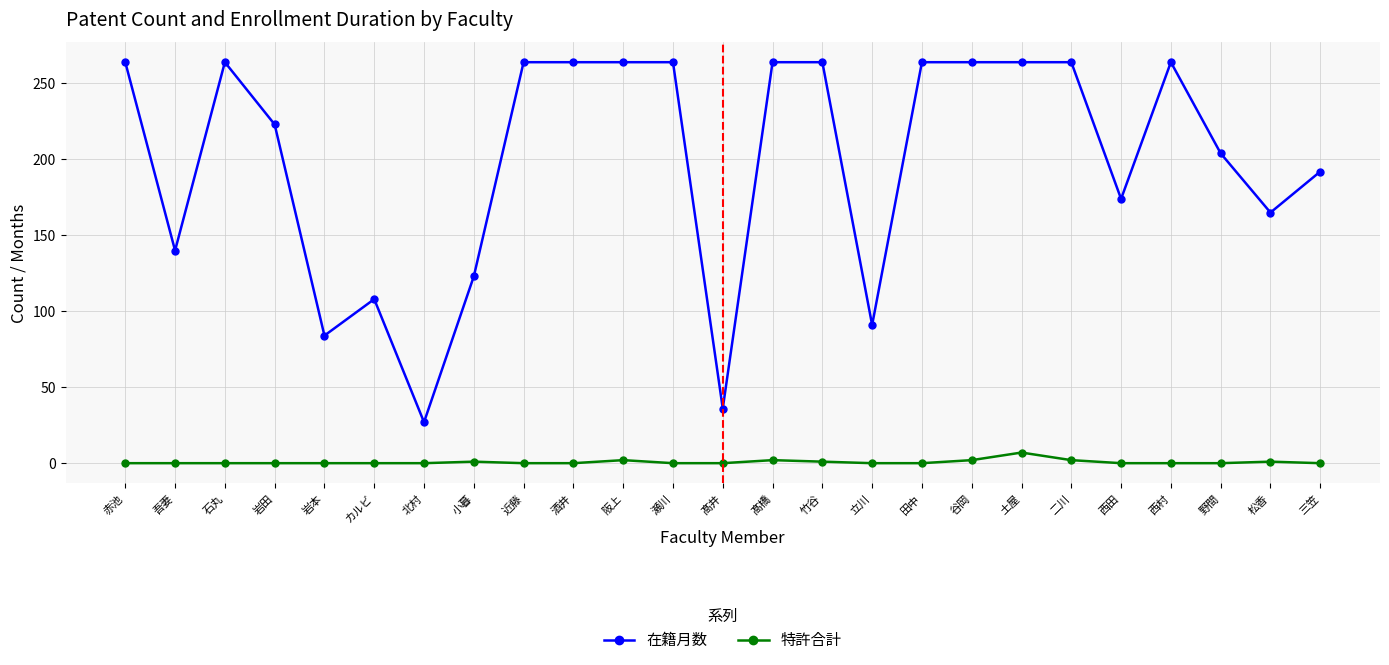

True or false: 在籍月数 and 特許合計 intersect in this chart.

False